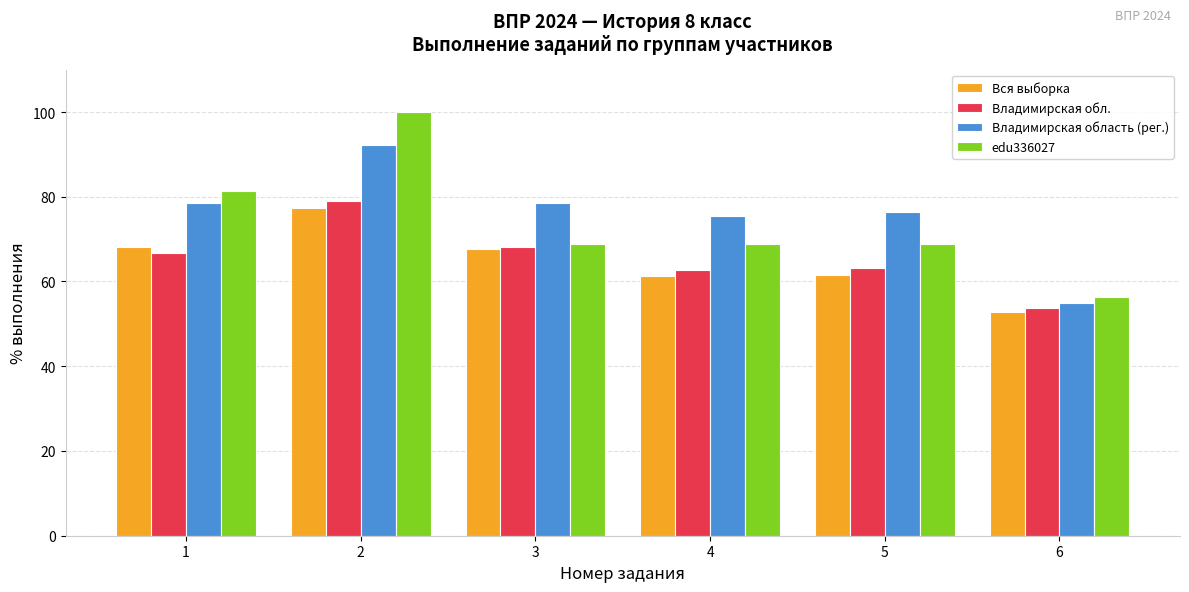

What is the maximum value for Владимирская область (рег.)?

92.2